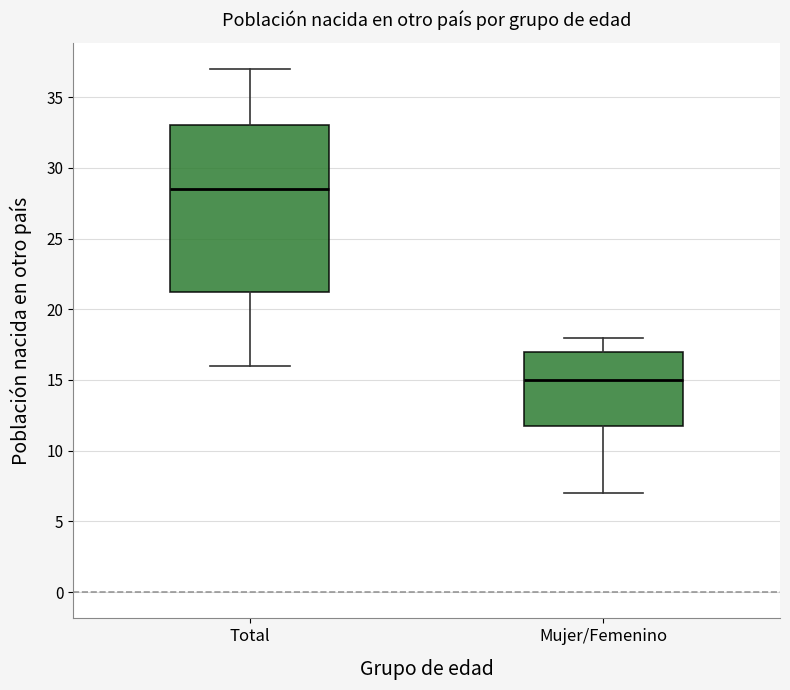

Reading left to right, read every box against the y-axis: the position of its median line, the range the box covers, and the ends of its whiskers. The values are not printed on the chart, so give them approximately, as read against the axis.

Total: median 28.5, box 21.5 to 33.0, whiskers 16.0 to 37.0
Mujer/Femenino: median 15.0, box 12.0 to 17.0, whiskers 7.0 to 18.0